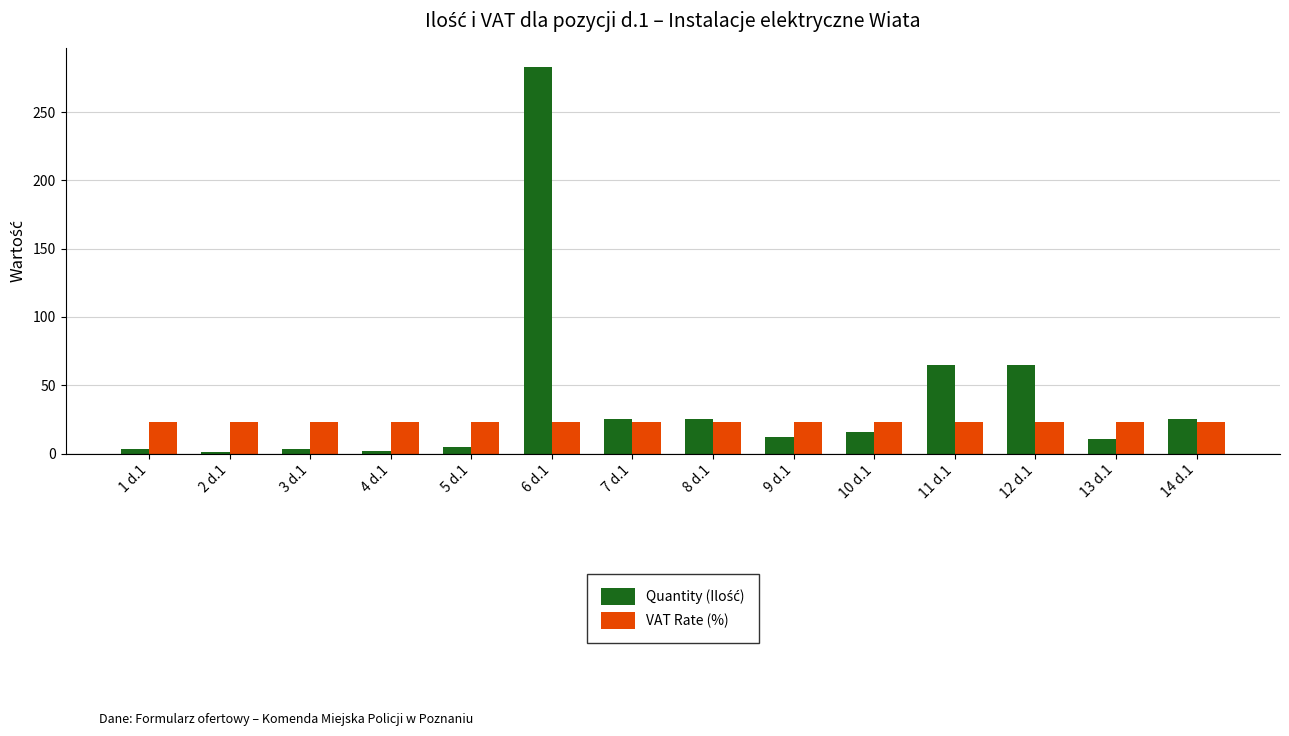

How many bars are there in total?

28